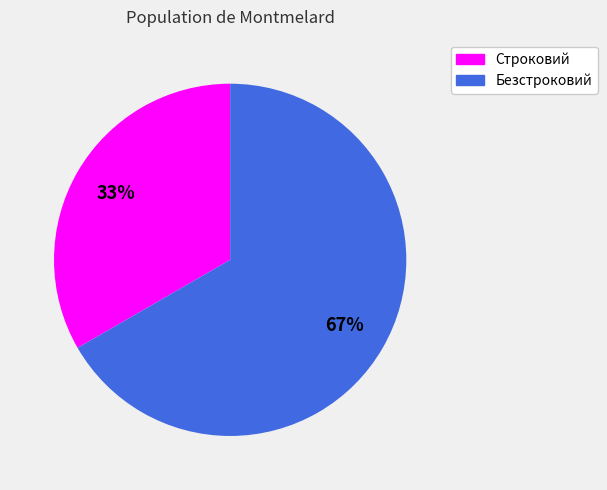

Between Безстроковий and Строковий, which is larger?

Безстроковий